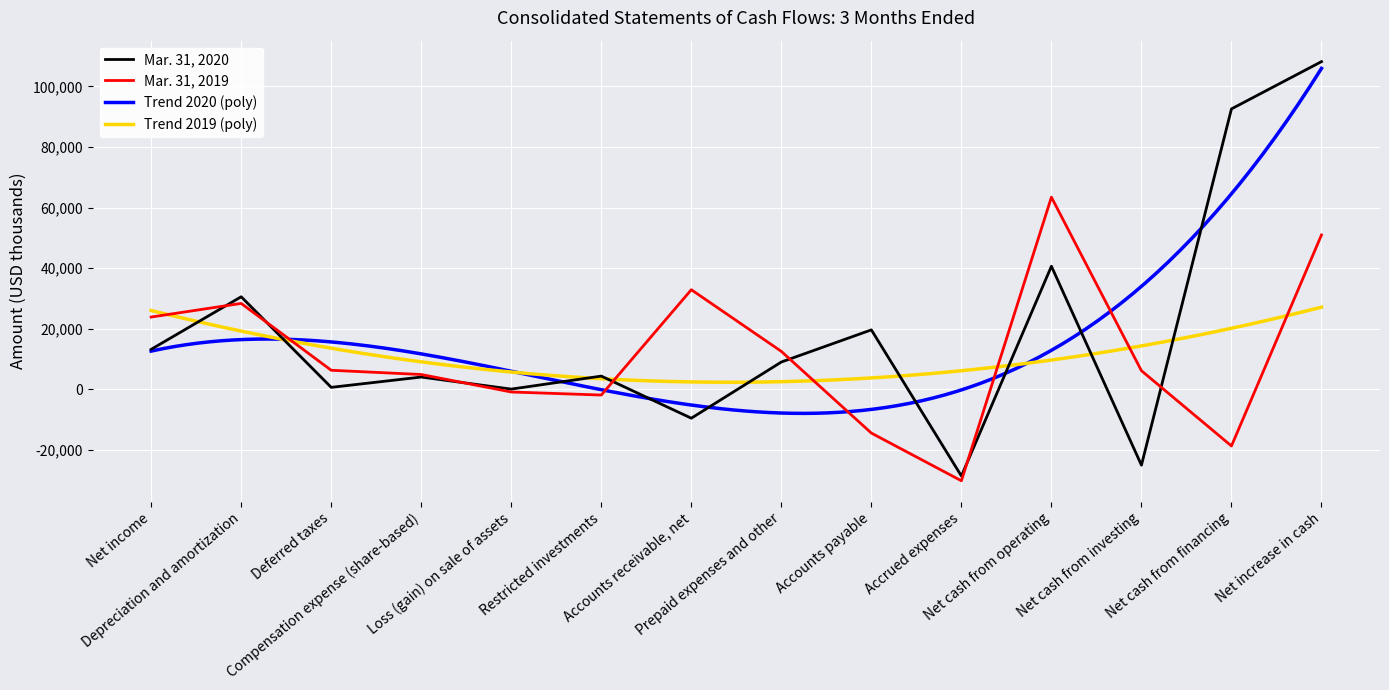

What is the average value of the Mar. 31, 2019 series?

11697